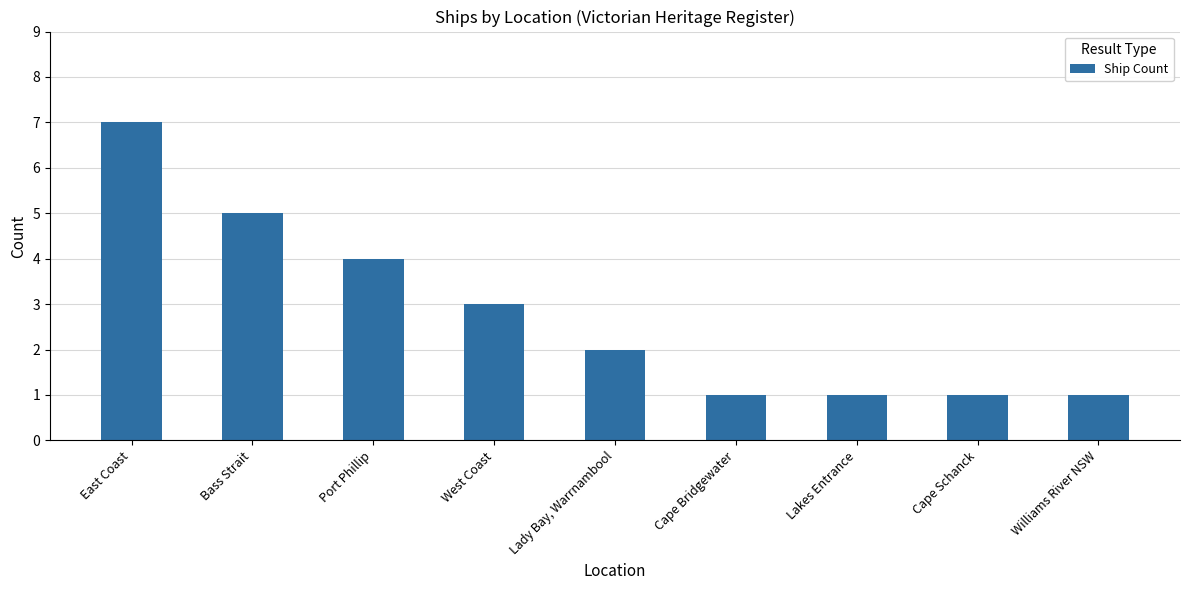

Does the chart contain any negative values?

No